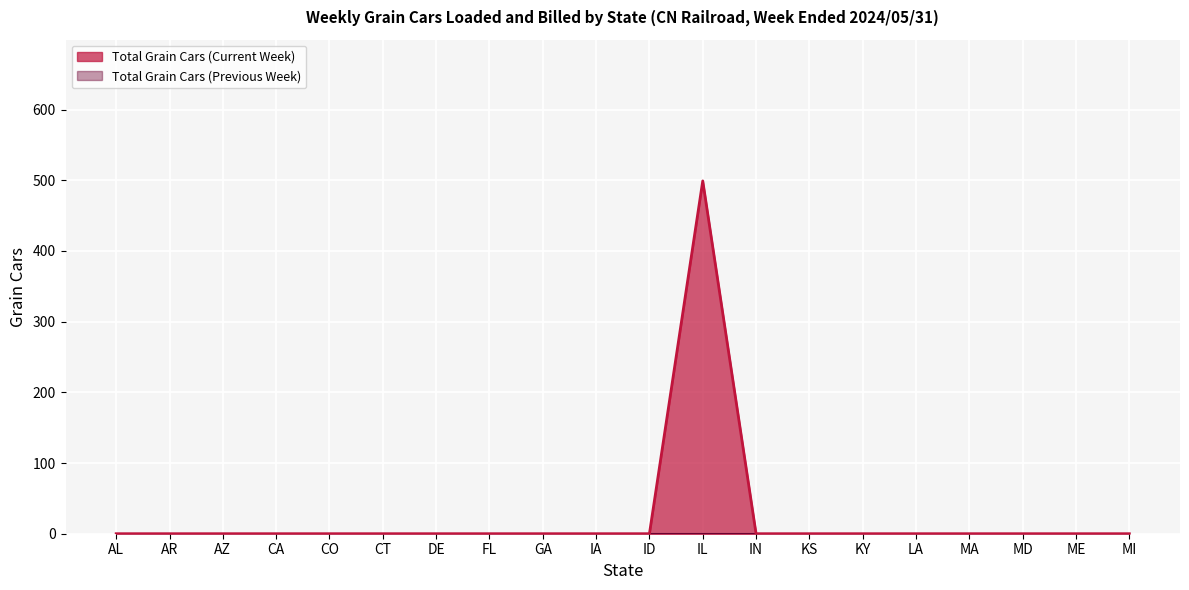

How many lines are shown in the chart?

1